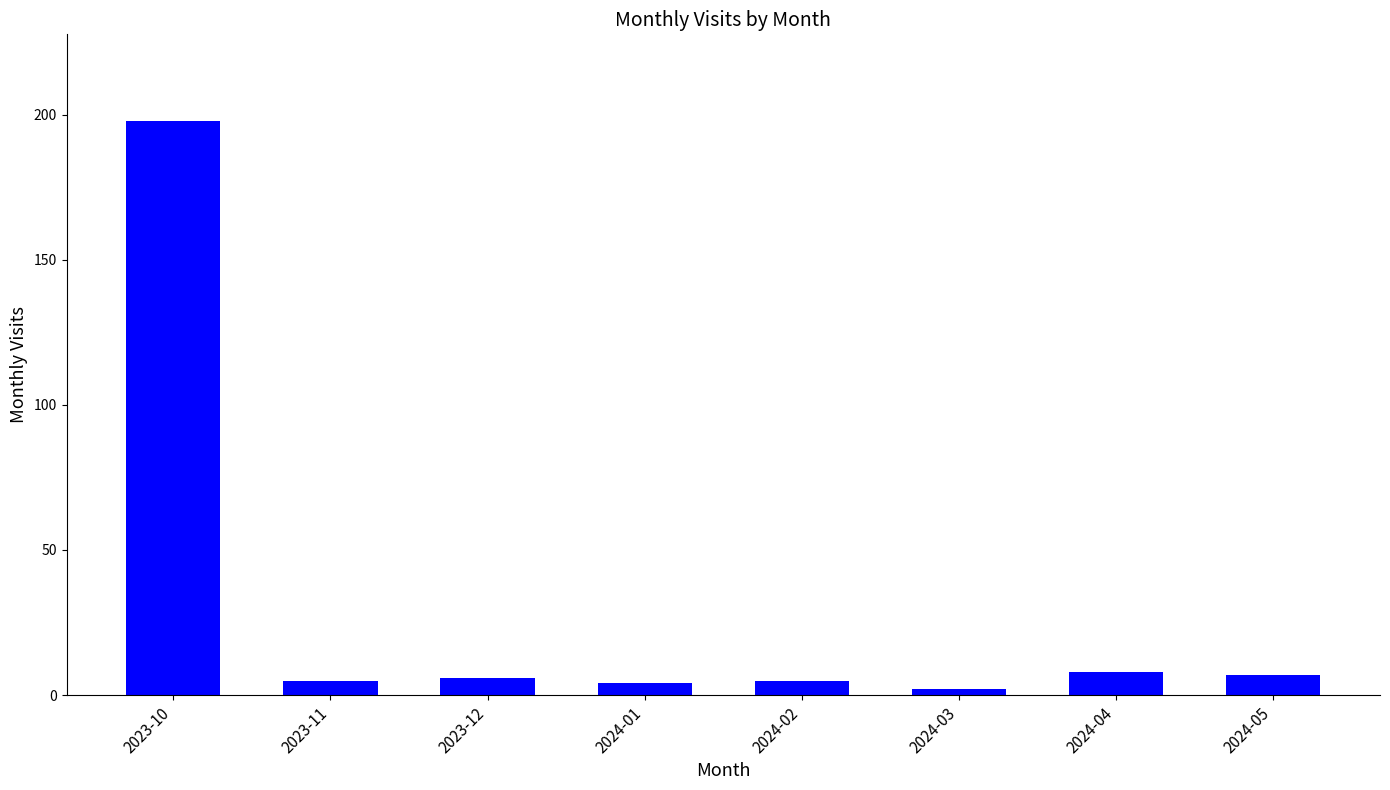

What is the change in value from 2023-10 to 2024-04?

-190